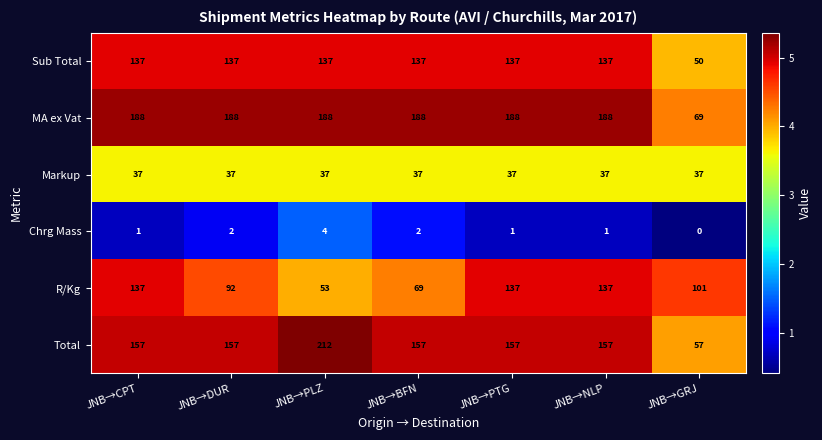

Which label corresponds to the largest value in the chart?

JNB→PLZ